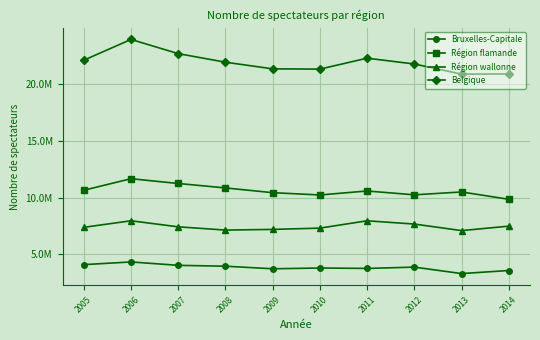

True or false: Région flamande and Belgique intersect in this chart.

False